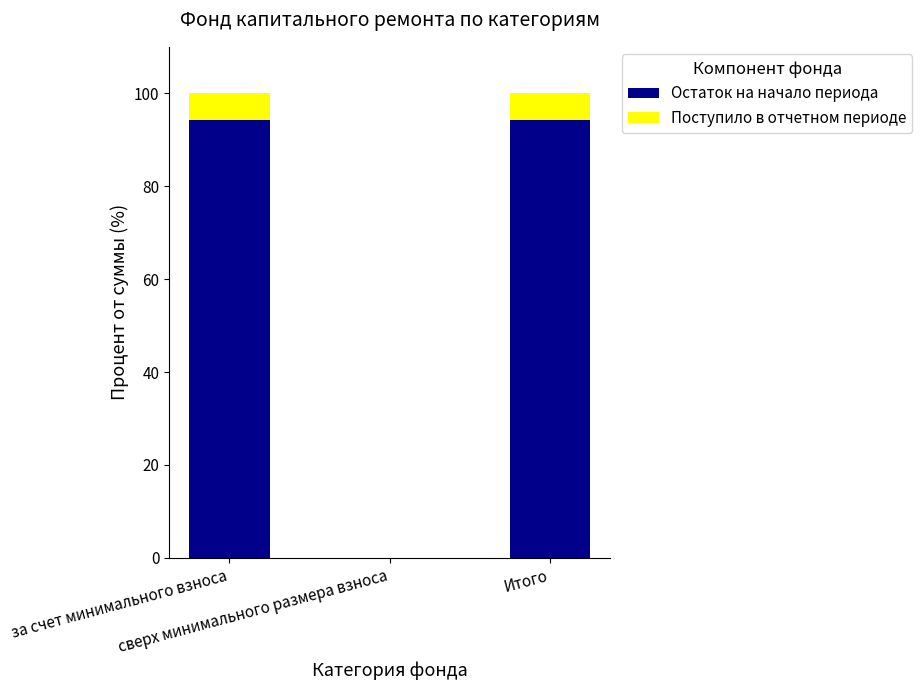

What is the sum of all Остаток на начало периода values?

188.6